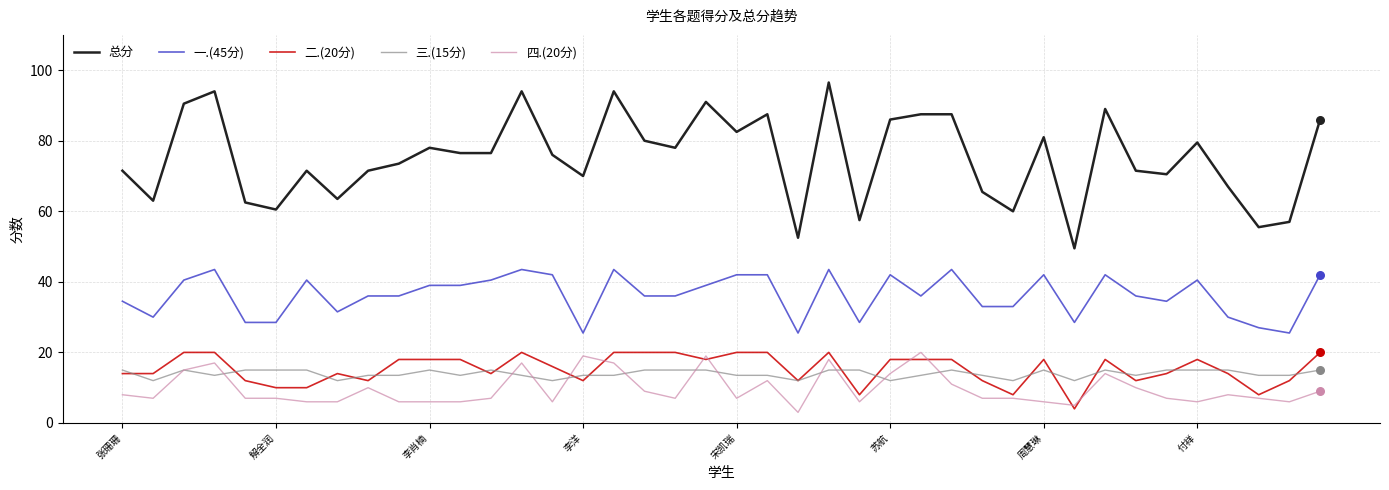

What are all the series names shown in the legend?

总分, 一.(45分), 二.(20分), 三.(15分), 四.(20分)